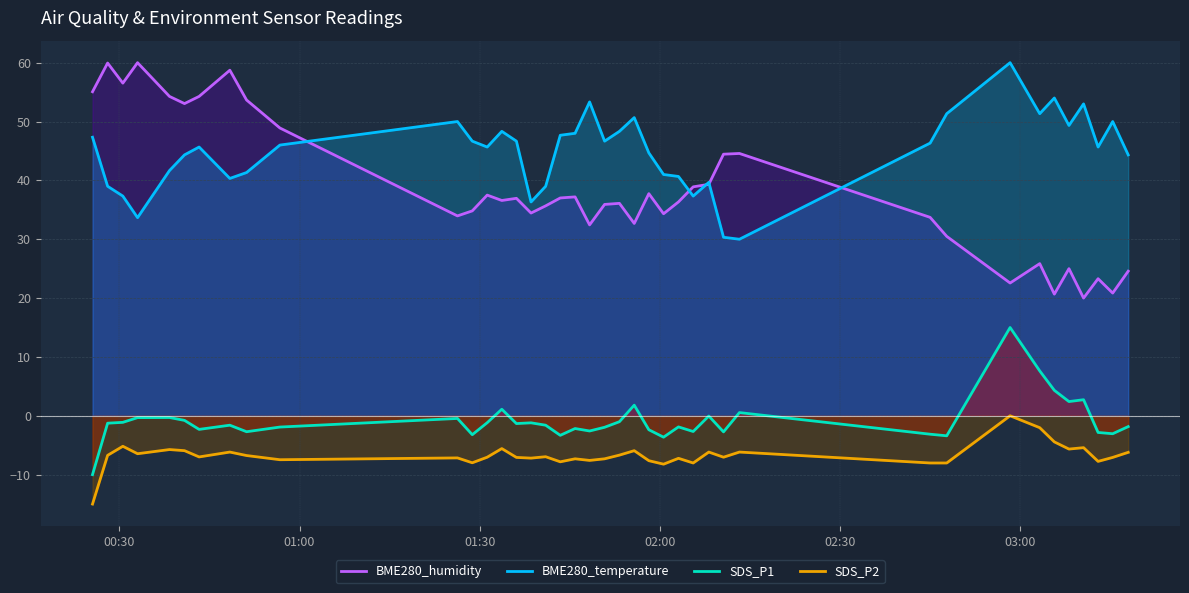

Which series has the largest total across all categories?

BME280_temperature